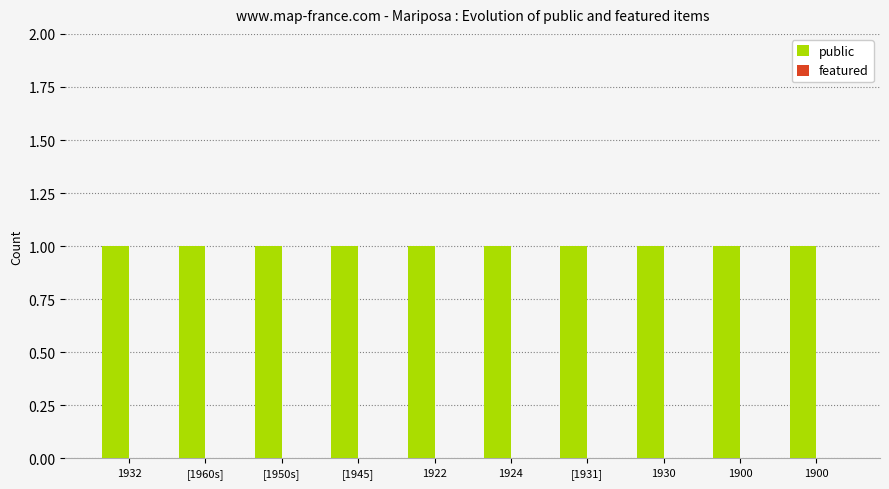

Is it true that public equals 1 at 1900?

True